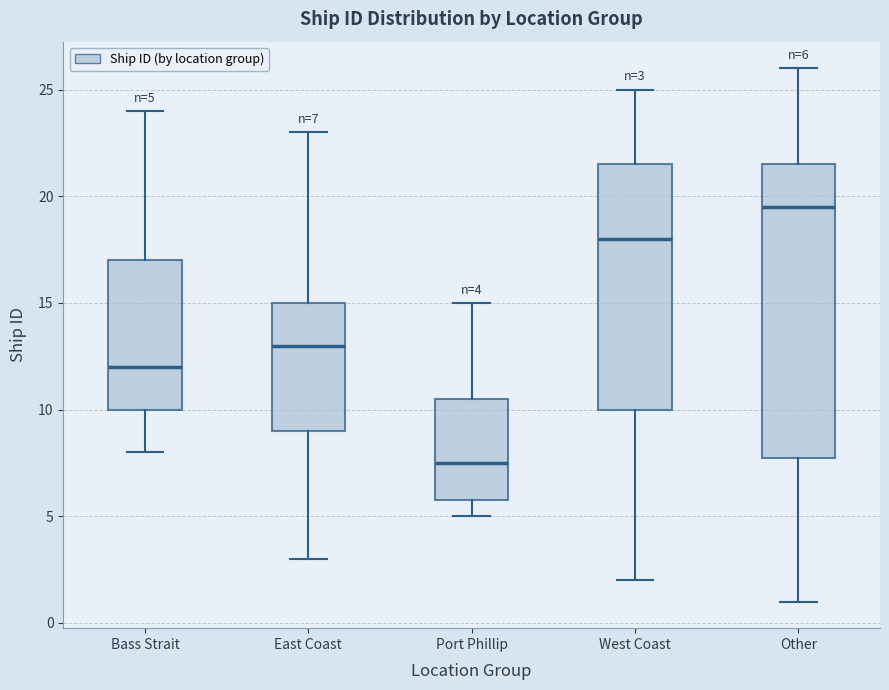

Comparing the boxes themselves (not the whiskers), which one is the tallest?

Other